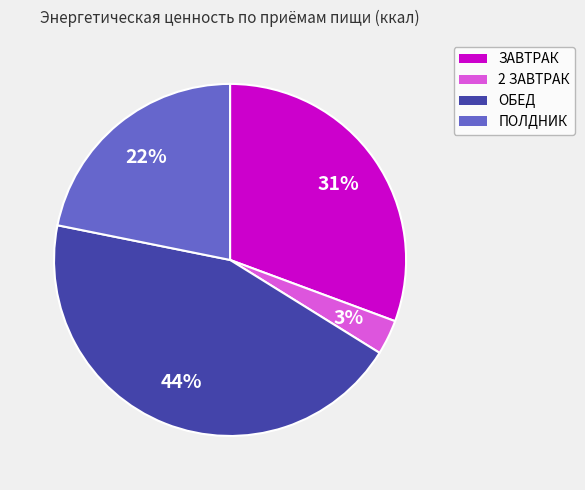

What is the smallest slice in the pie chart?

2 ЗАВТРАК